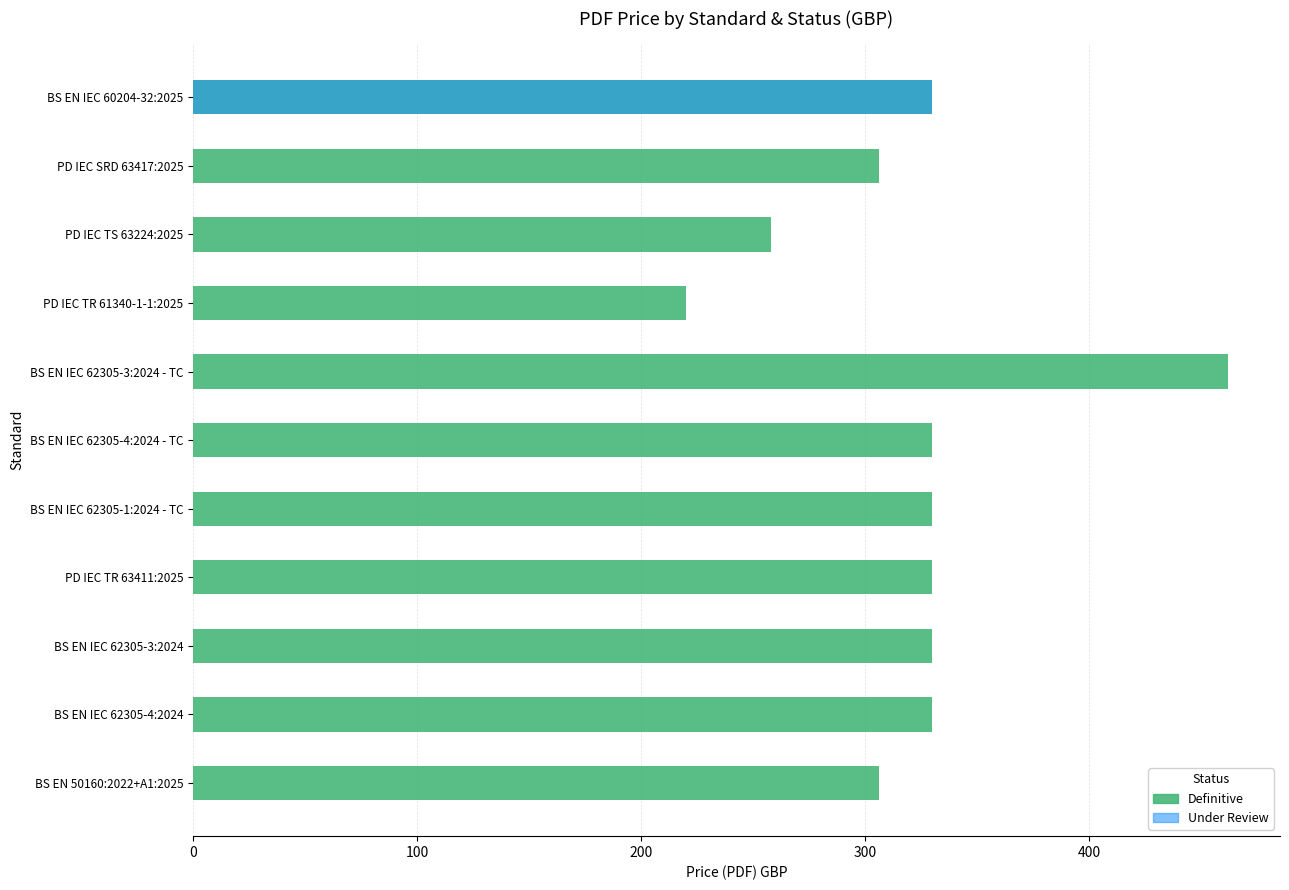

Count the number of data series in this chart.

2